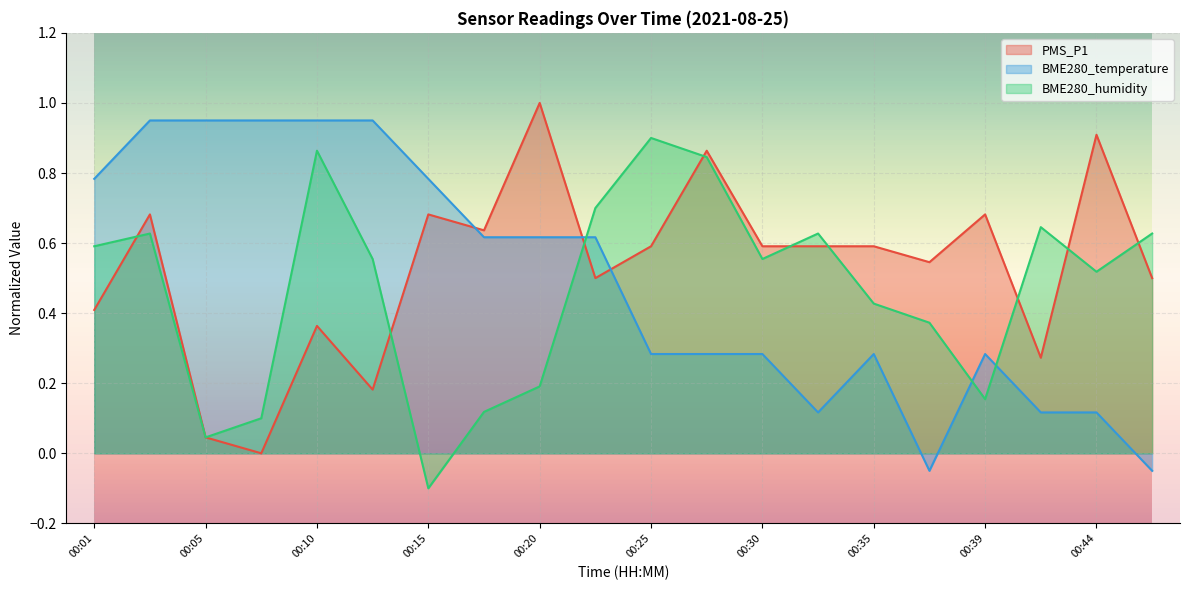

What is the difference between the maximum and second lowest values in the PMS_P1 series?

1.0